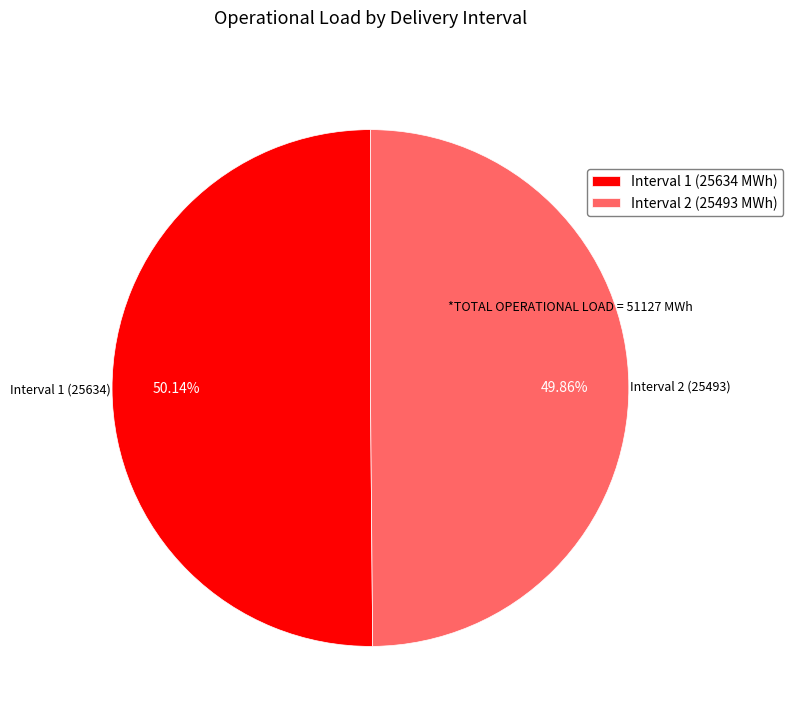

Does any single category account for the majority?

Yes